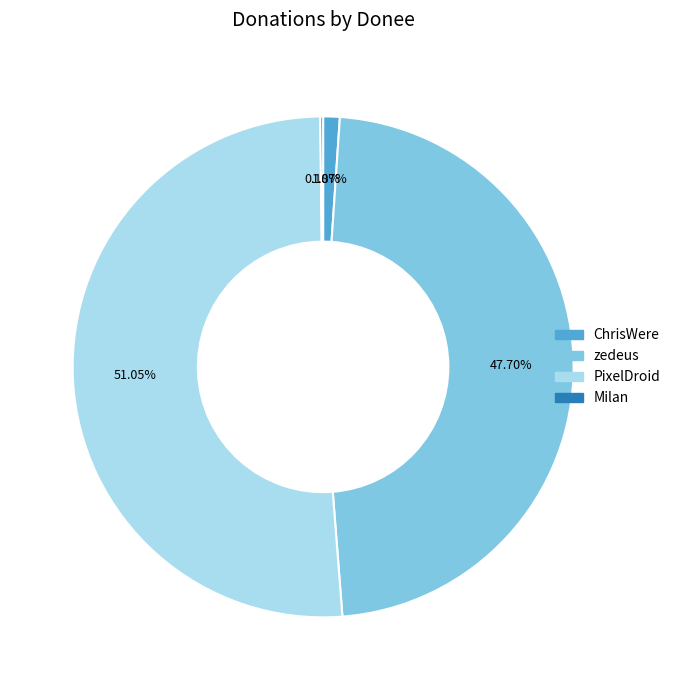

Is the sum of zedeus and ChrisWere greater than half?

No